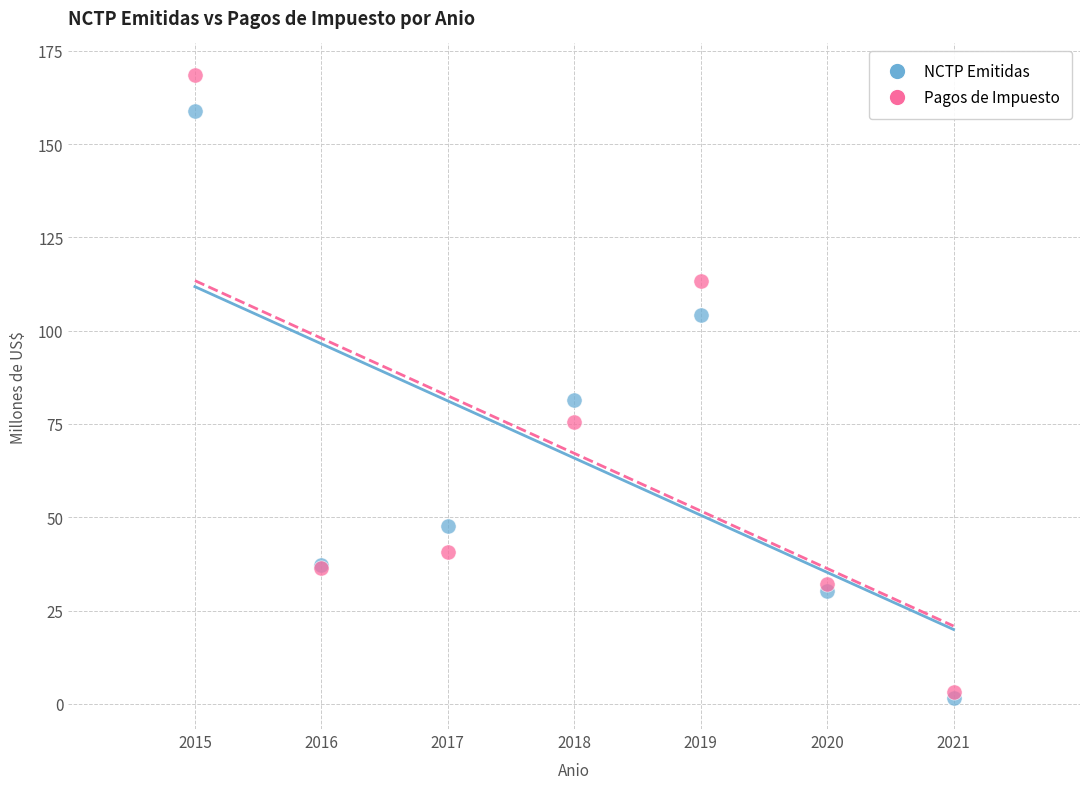

Which series reaches the minimum Y coordinate?

NCTP Emitidas